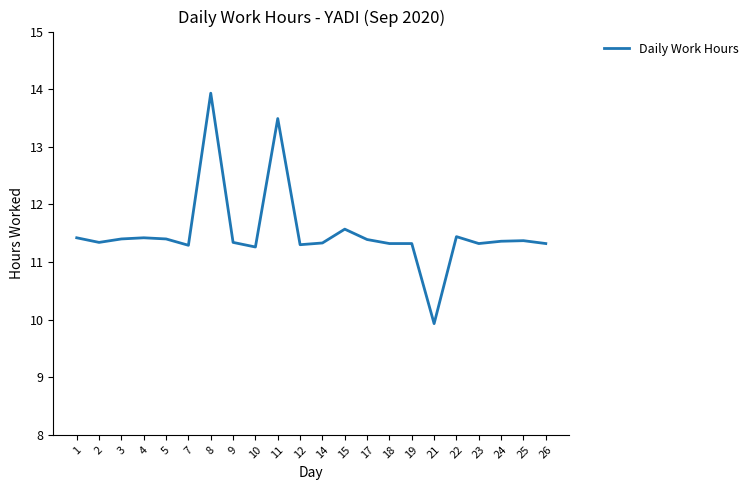

Read the value at 2.

11.3